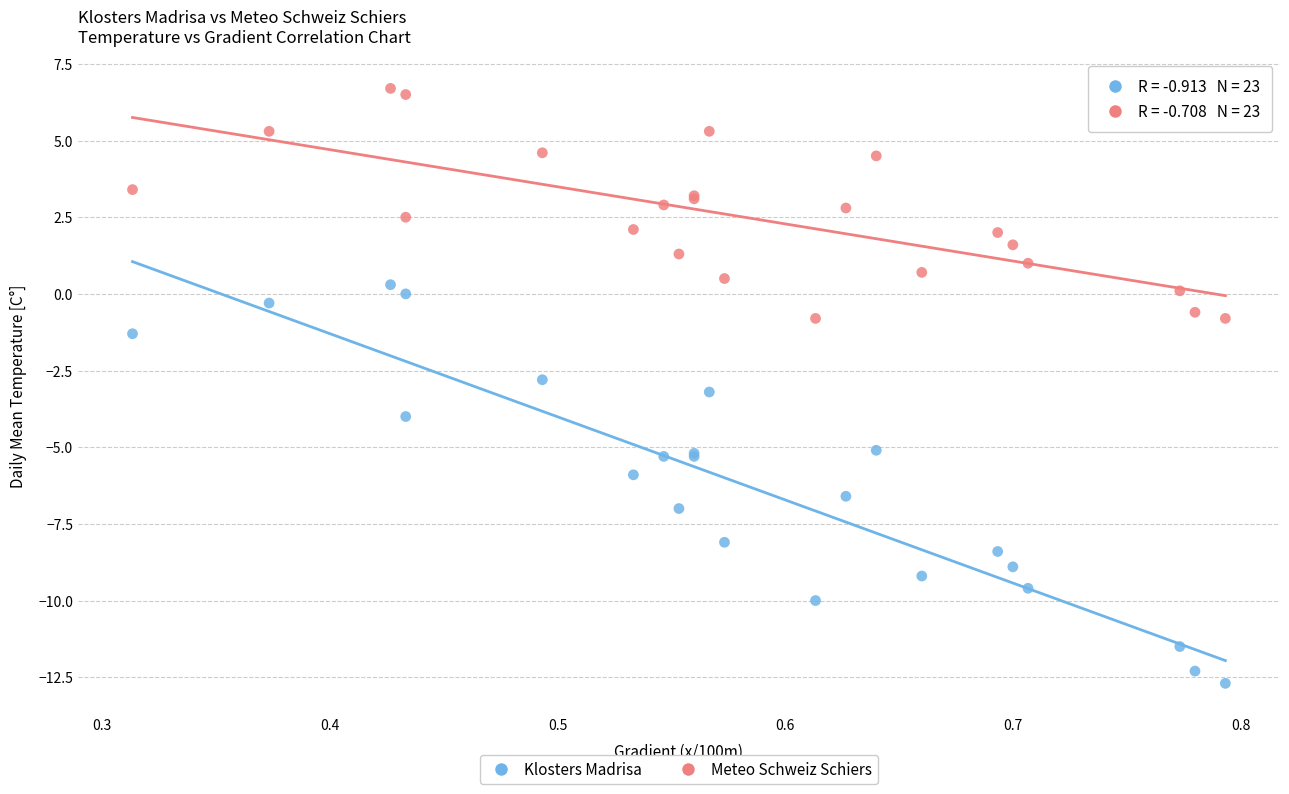

Which series contains the lowest Y value?

Klosters Madrisa